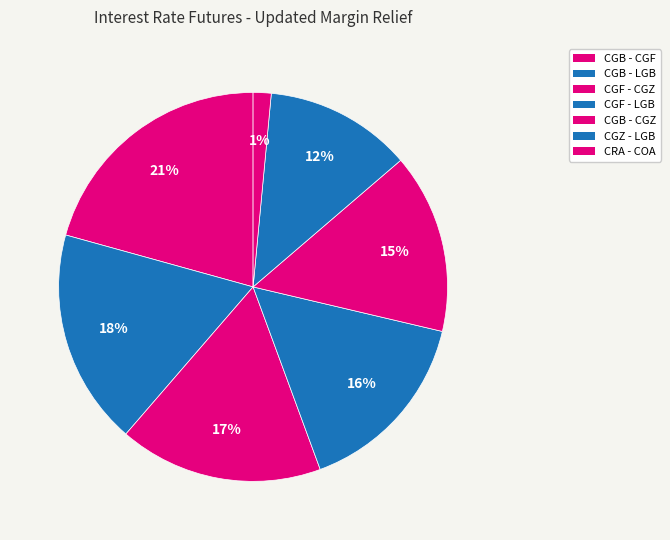

Combined, what portion of the pie is CRA - COA and CGB - LGB?

19.5%